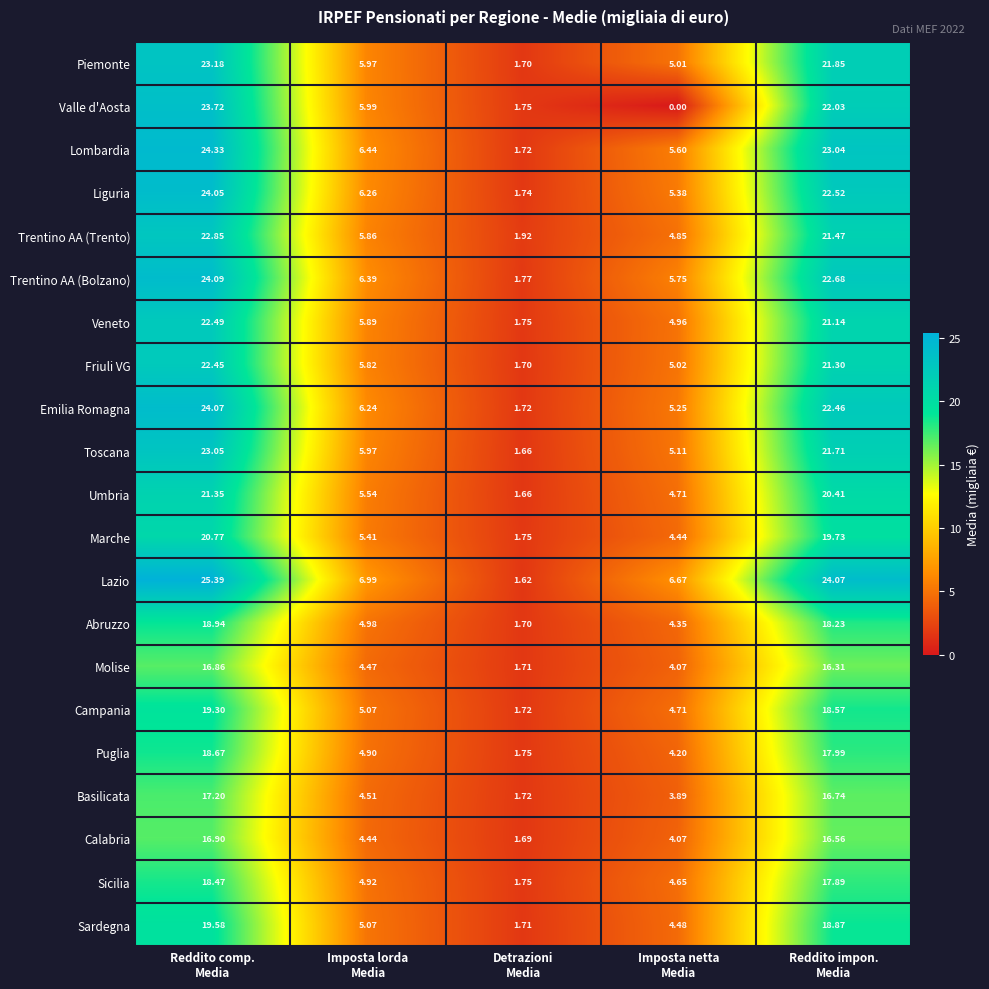

List the series in order of their peak value, highest first.

Lazio, Lombardia, Trentino AA (Bolzano), Emilia Romagna, Liguria, Valle d'Aosta, Piemonte, Toscana, Trentino AA (Trento), Veneto, Friuli VG, Umbria, Marche, Sardegna, Campania, Abruzzo, Puglia, Sicilia, Basilicata, Calabria, Molise